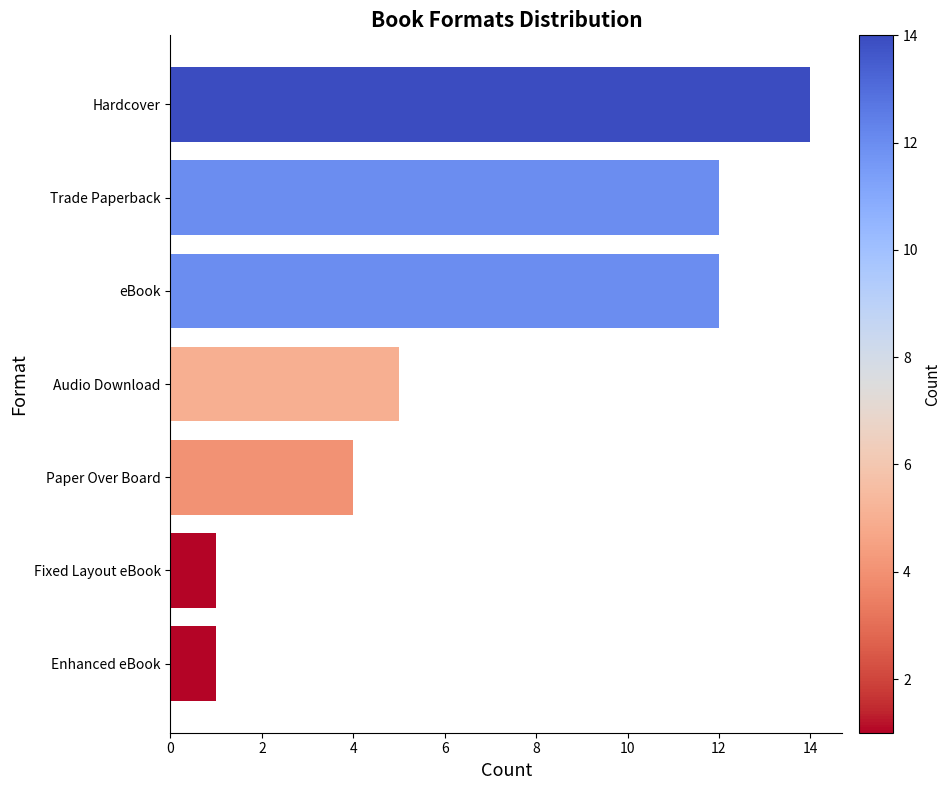

Where is the data nearest to the value 7?

Audio Download